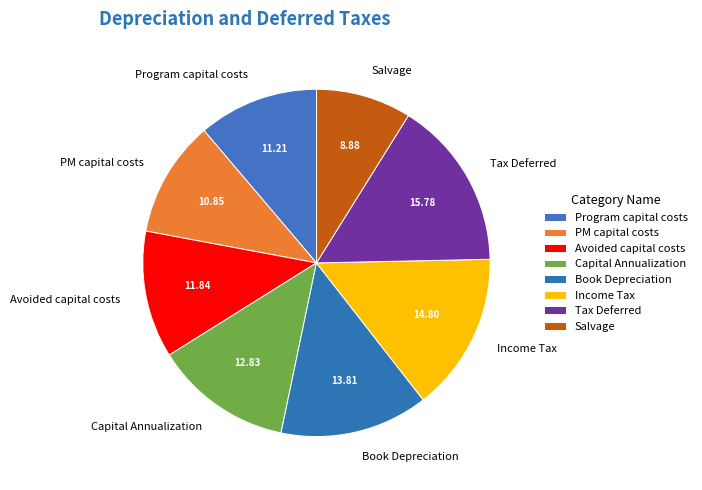

Approximately how many times larger is the value at Book Depreciation compared to Program capital costs?

1.2